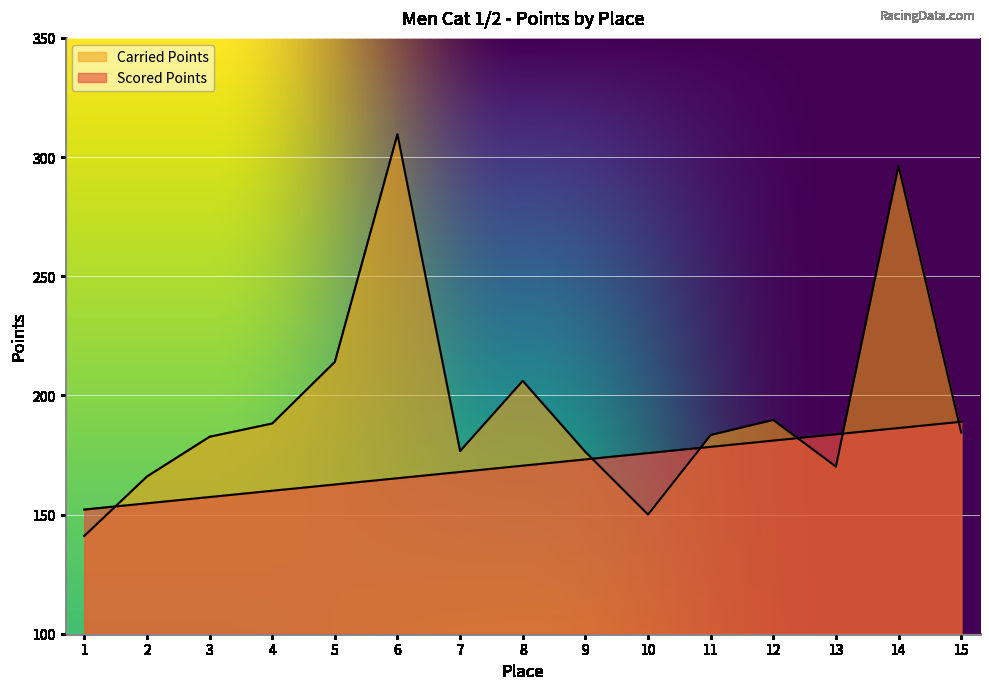

Reading right to left, what are all the values shown in this chart?

Scored Points: 15=188.9	14=186.3	13=183.7	12=181.0	11=178.4	10=175.8	9=173.1	8=170.5	7=167.9	6=165.2	5=162.6	4=160.0	3=157.3	2=154.7	1=152.1
Carried Points: 15=184.4	14=296.3	13=170.1	12=189.7	11=183.4	10=150.0	9=176.3	8=206.1	7=176.6	6=309.6	5=214.0	4=188.2	3=182.6	2=165.9	1=141.0